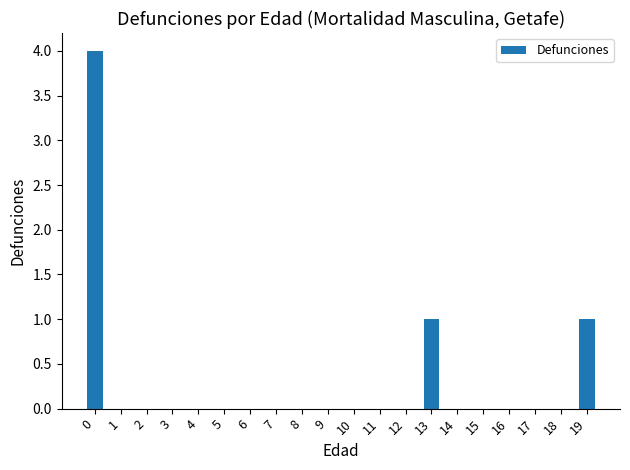

Does the chart contain stacked bars?

No